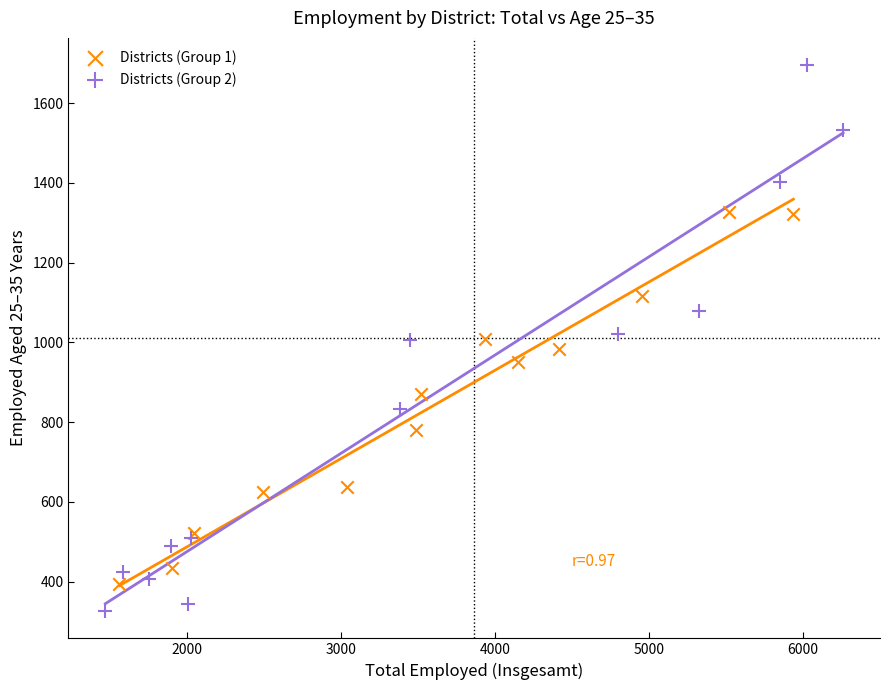

Which series contains the highest Y value?

Districts (Group 2)